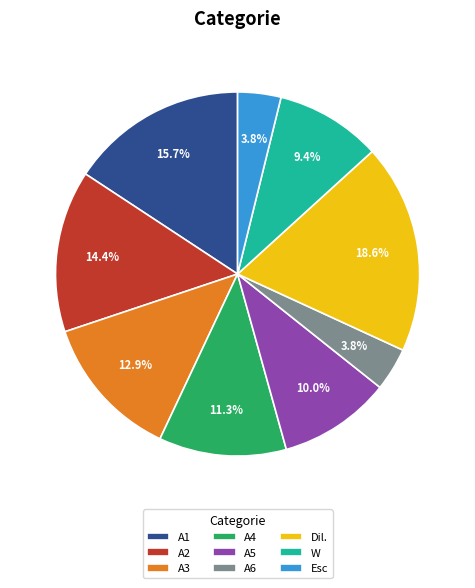

To the nearest percent, what portion does A2 represent?

14%